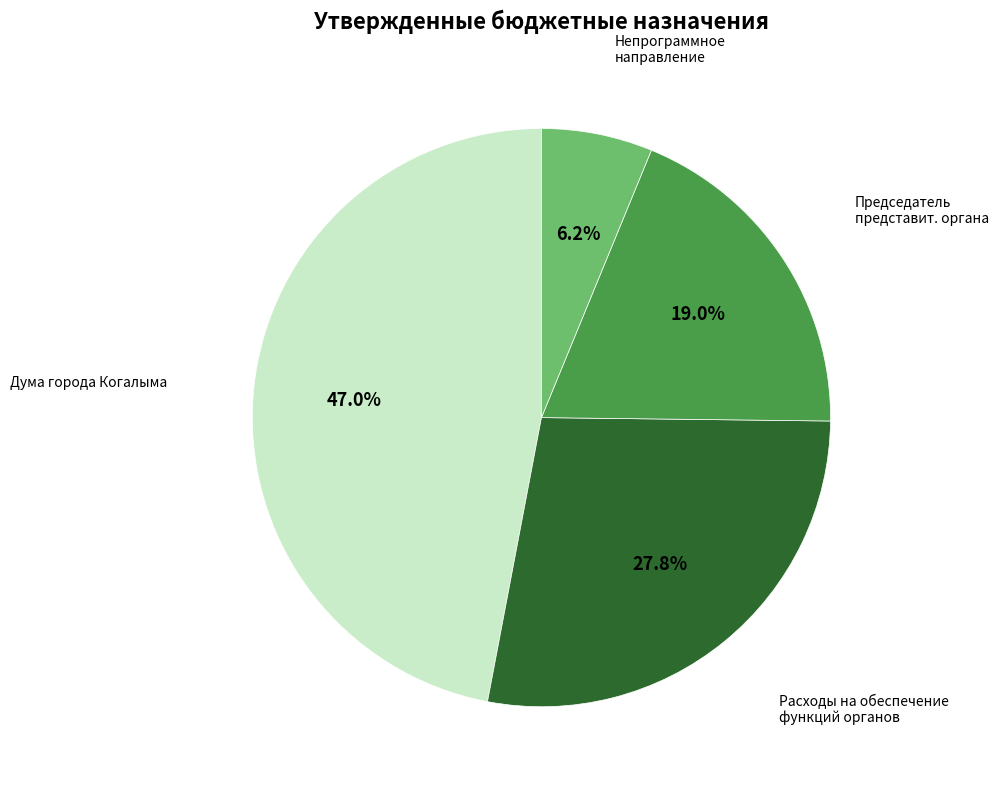

To the nearest percent, what is the difference between the largest and smallest slice percentages?

41%